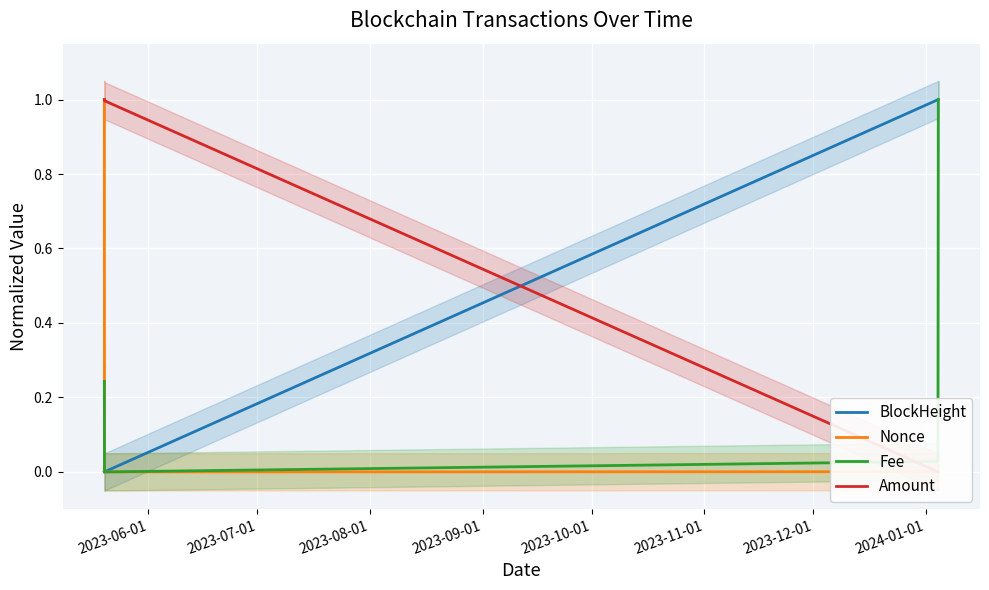

What is the highest value of the Nonce series?

1.0